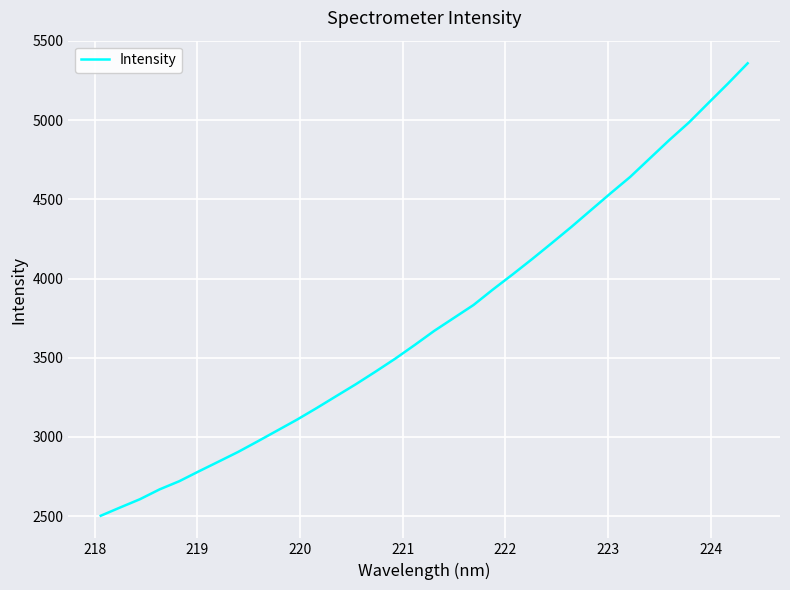

What is the smallest value displayed?

2502.9